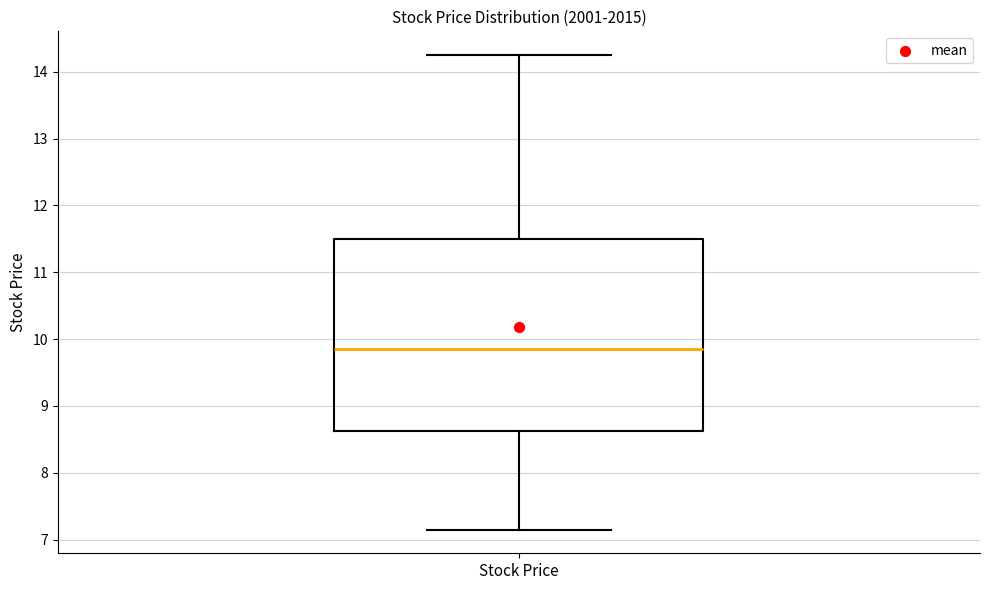

Transcribe this box plot: give where the median line is, the range the box spans, and where the two whiskers end, as read against the y-axis. The values are not printed on the chart, so give them approximately, as read against the axis.

median 9.9, box 8.6 to 11.5, whiskers 7.2 to 14.3